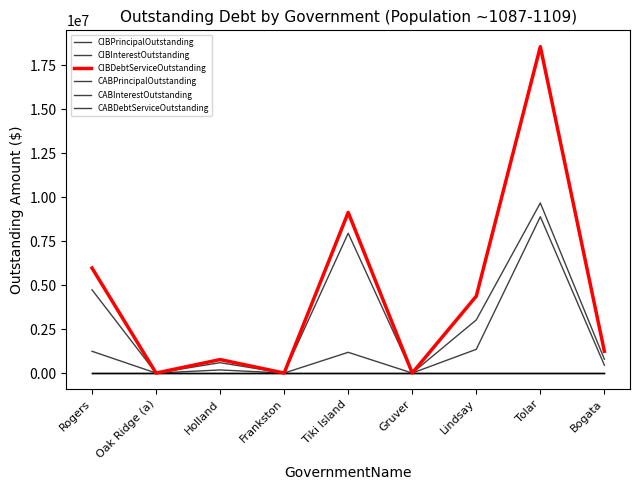

At which category does CIBPrincipalOutstanding reach its first local valley?

Oak Ridge (a)